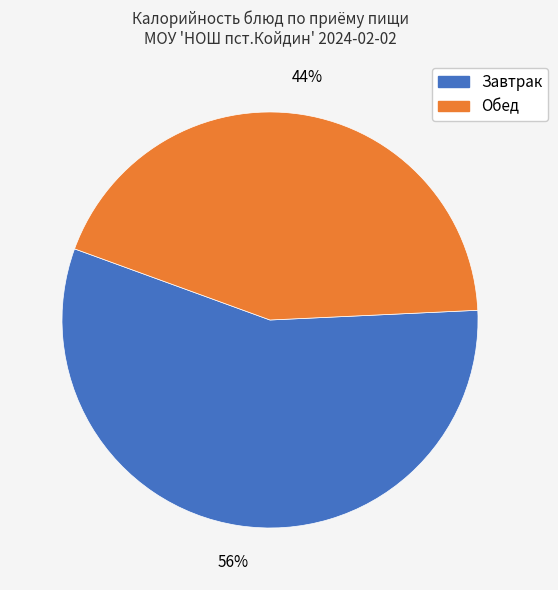

Does any single category account for the majority?

Yes